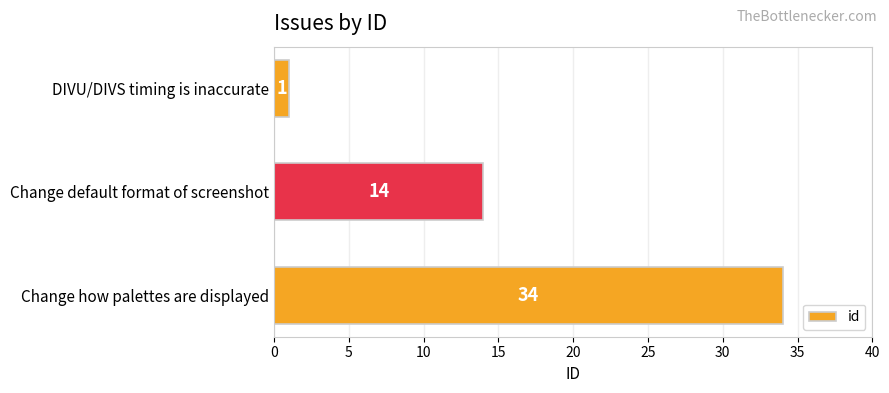

What is the maximum value shown in the chart?

34